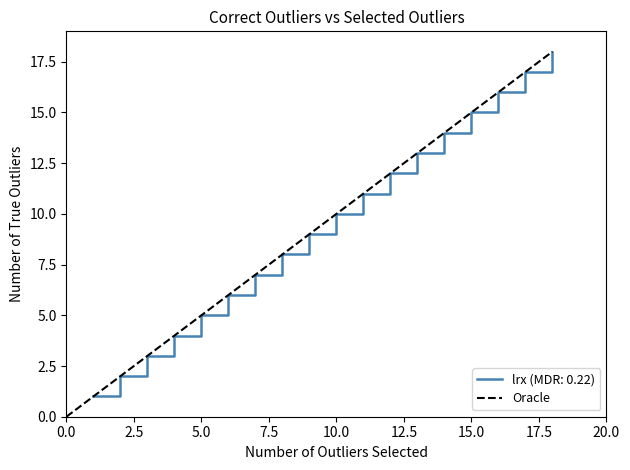

What position from the left is 0.0?

1